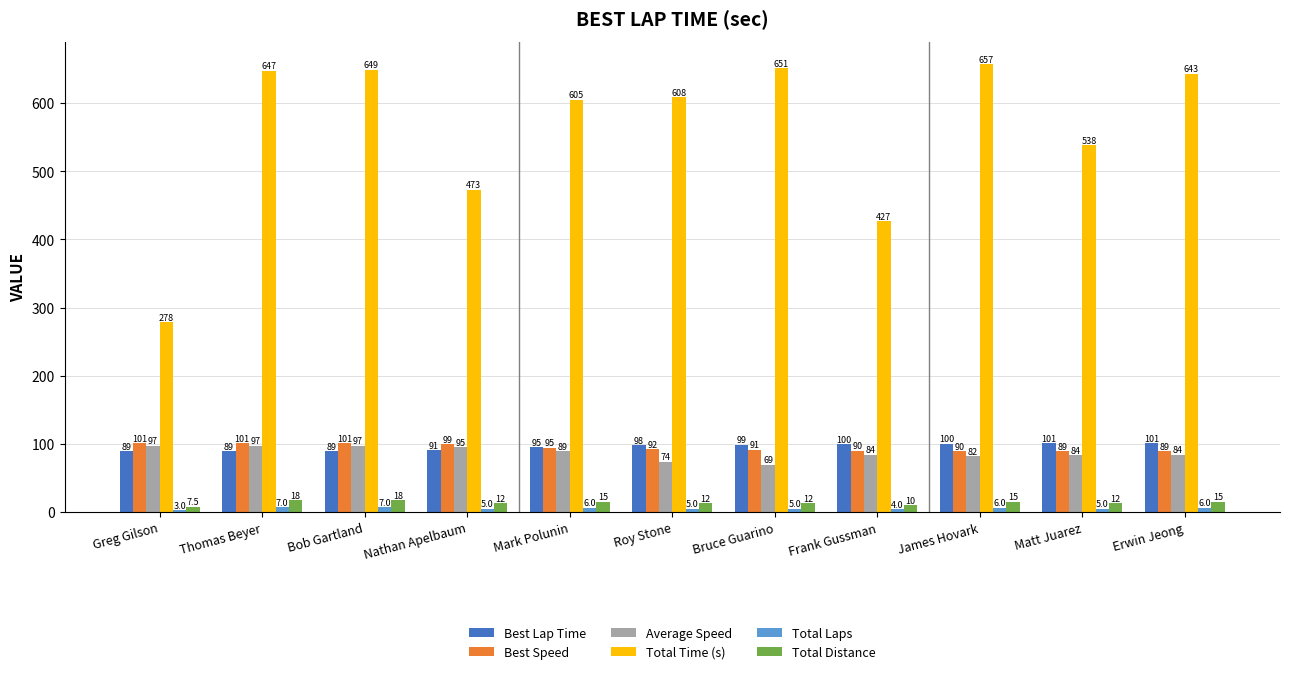

The value of Best Speed at Erwin Jeong is 89.2. True or false?

True